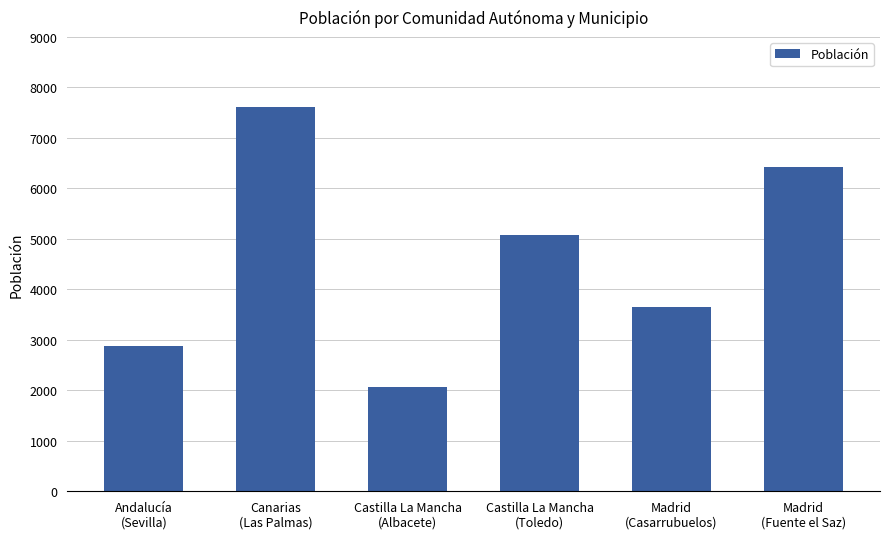

Rank the categories by value from lowest to highest.

Castilla La Mancha
(Albacete), Andalucía
(Sevilla), Madrid
(Casarrubuelos), Castilla La Mancha
(Toledo), Madrid
(Fuente el Saz), Canarias
(Las Palmas)